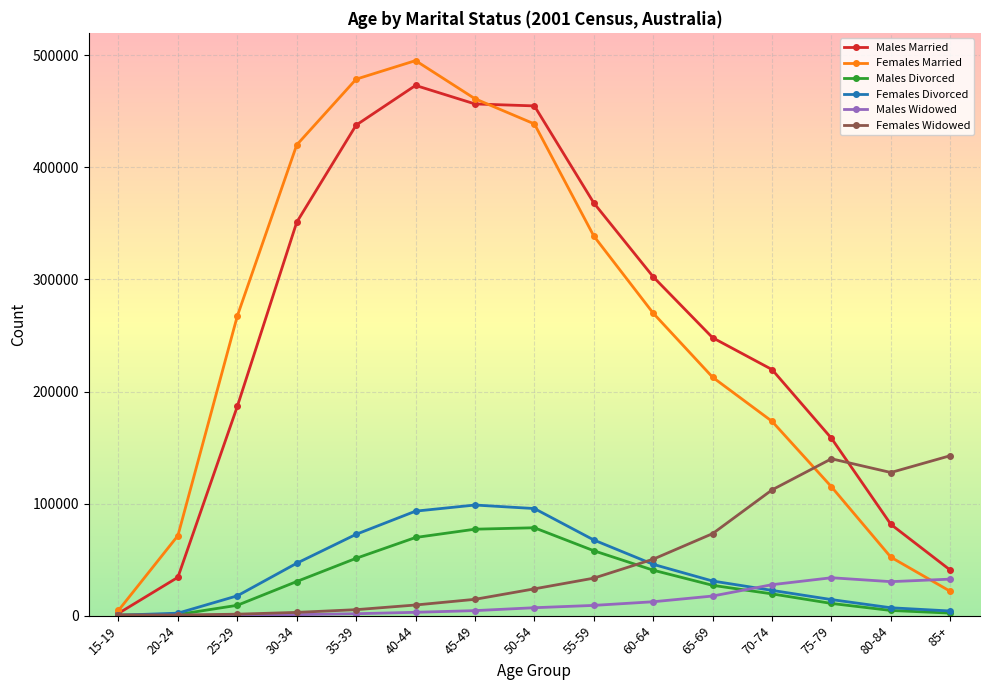

At which category does Males Married reach its first local peak?

40-44